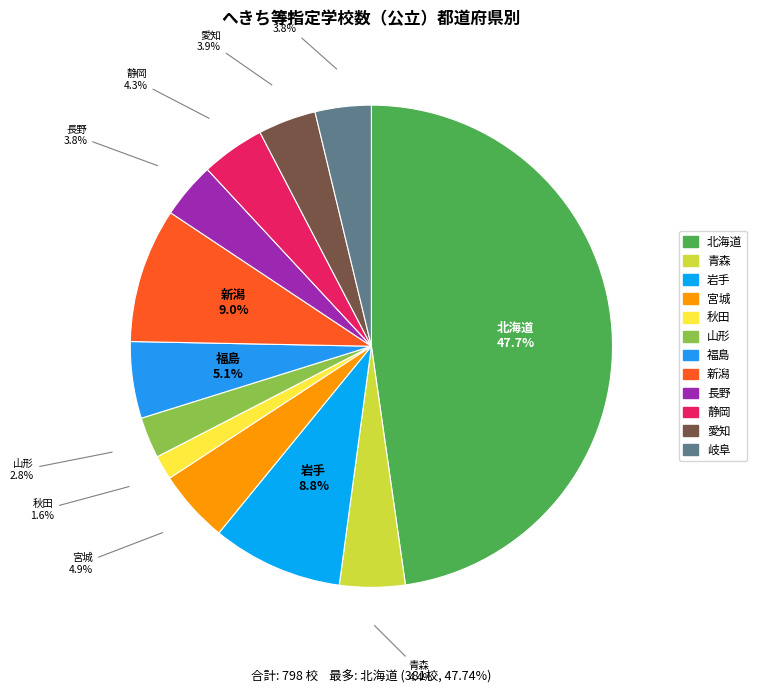

Which slice is the smallest?

秋田